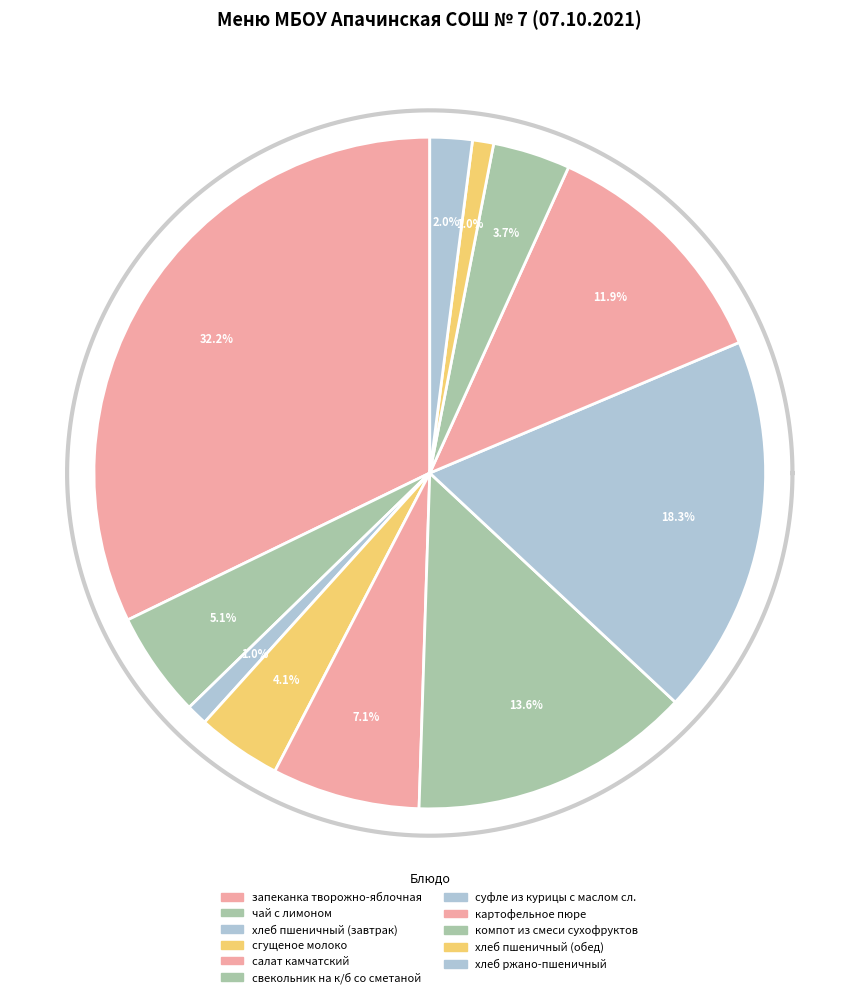

To the nearest percent, what is the average slice percentage?

9%